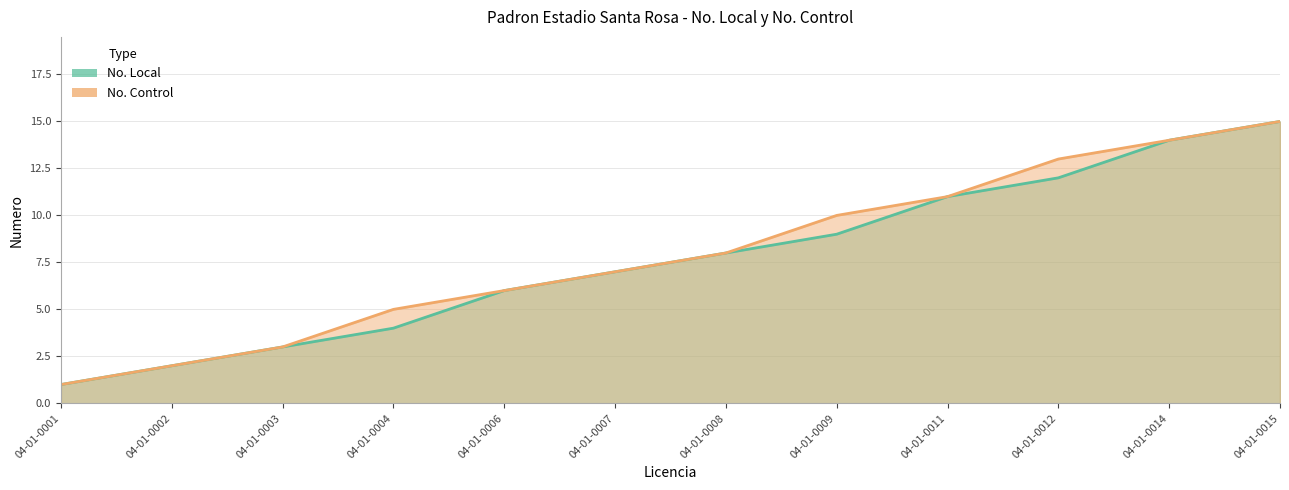

What is the value of the No. Control point at the 10th from the left?

13